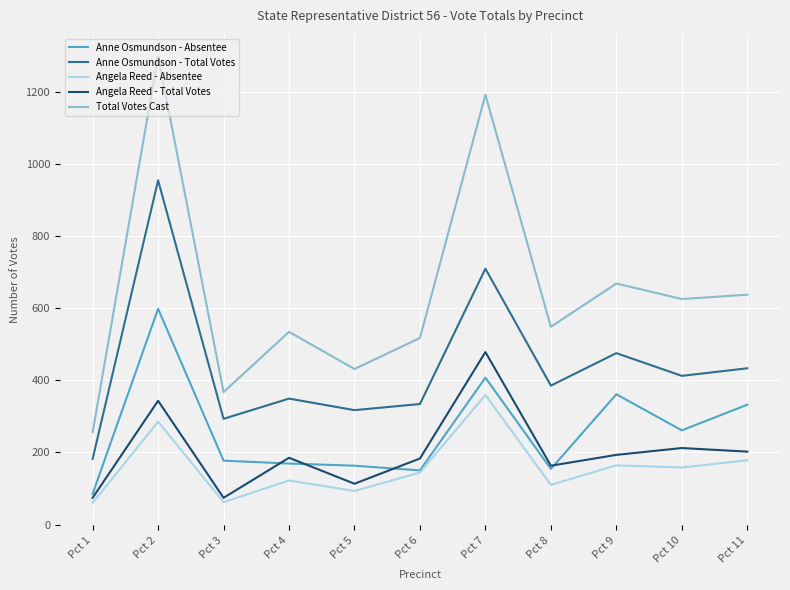

What is the maximum value for Angela Reed - Absentee?

359